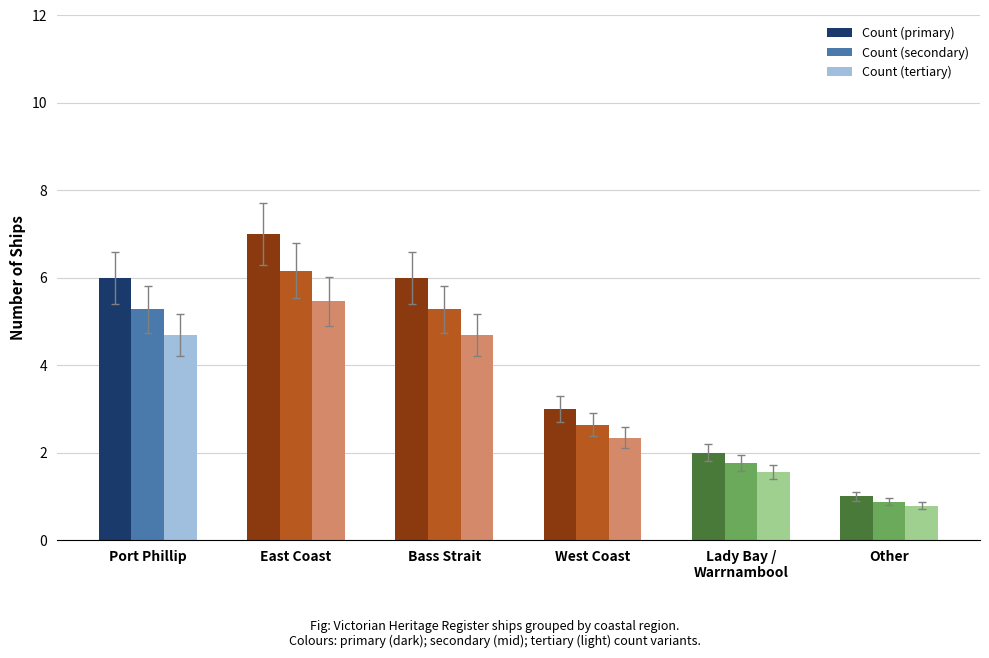

At which label does Count (secondary) reach its minimum?

Other